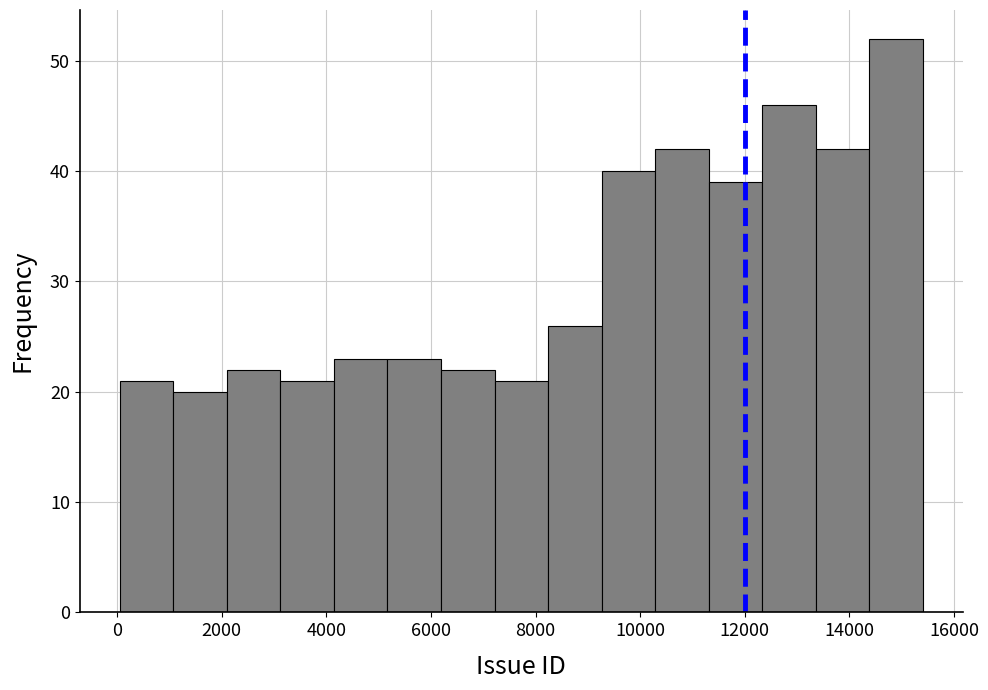

What is the height of the bar covering 2000 to 3200 on the x-axis? Neither the bar edges nor the heights are printed on the chart, so give them approximately, as read against the axes.

22